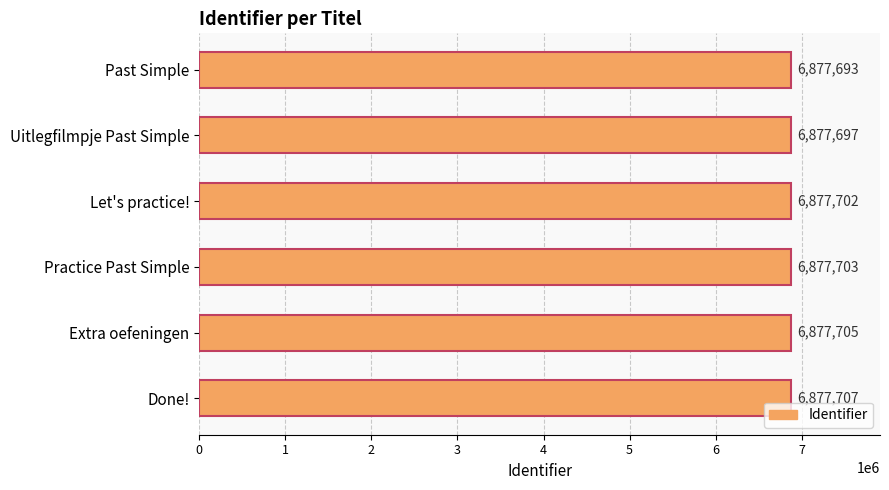

What is the minimum value shown in the chart?

6877693